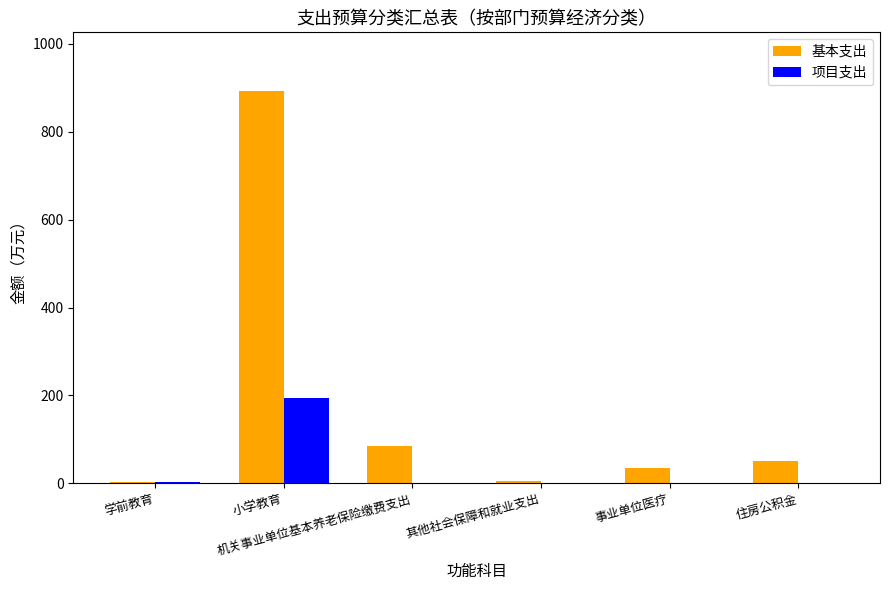

Does the chart contain stacked bars?

No